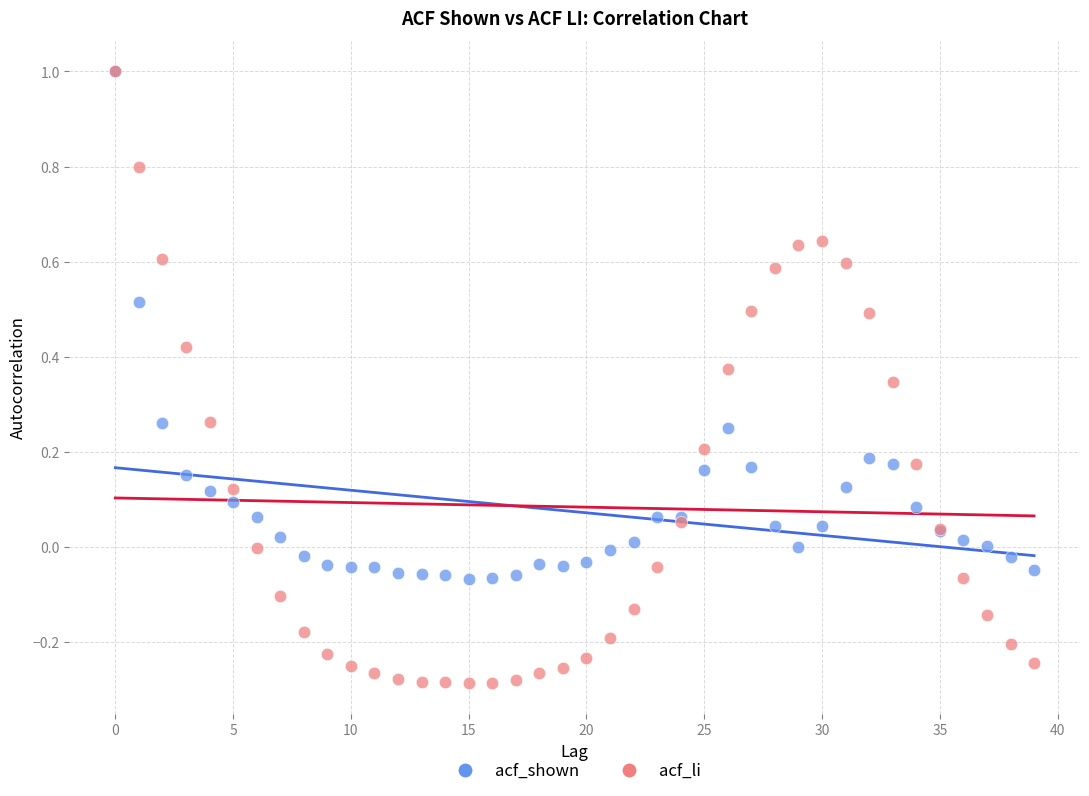

Which series reaches the minimum Y coordinate?

acf_li